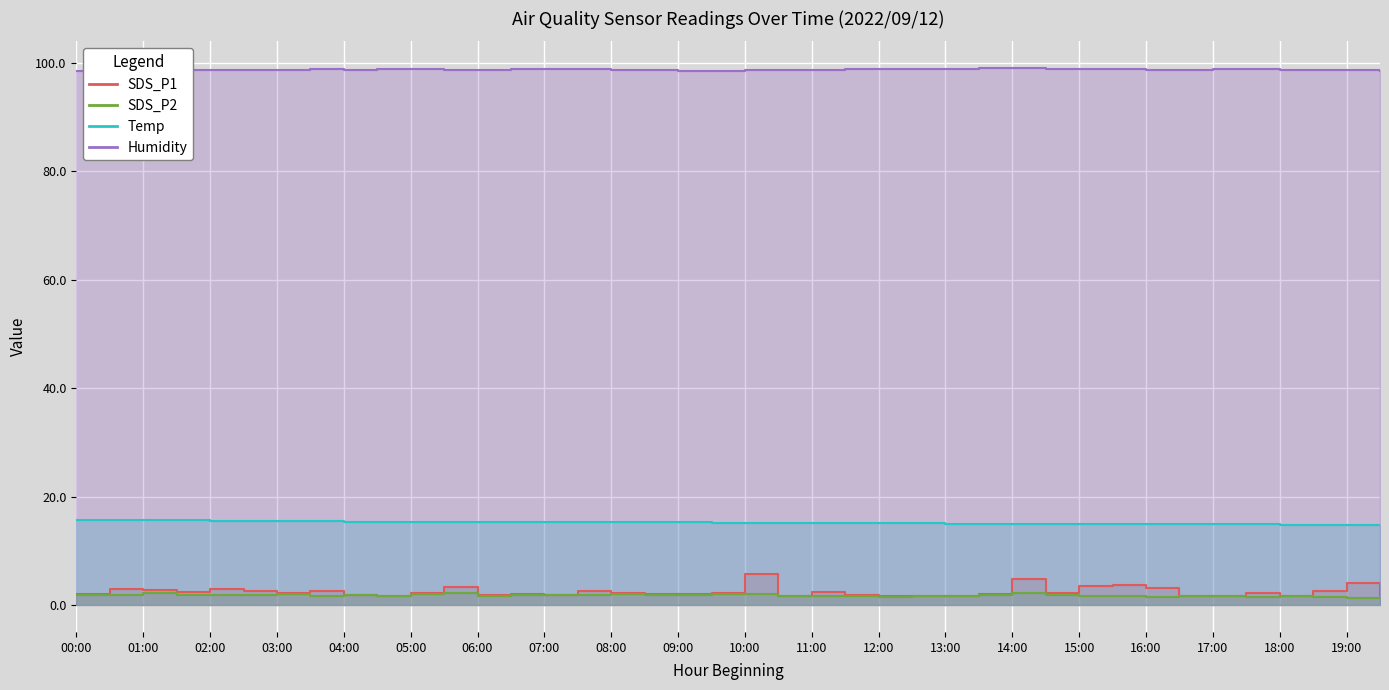

True or false: Temp and SDS_P2 intersect in this chart.

False